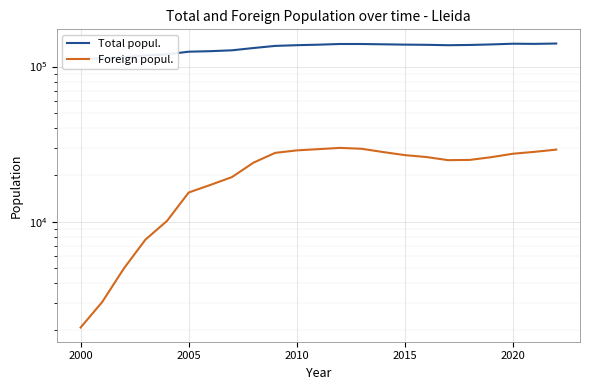

What is the sum of all Total popul. values?

3030281